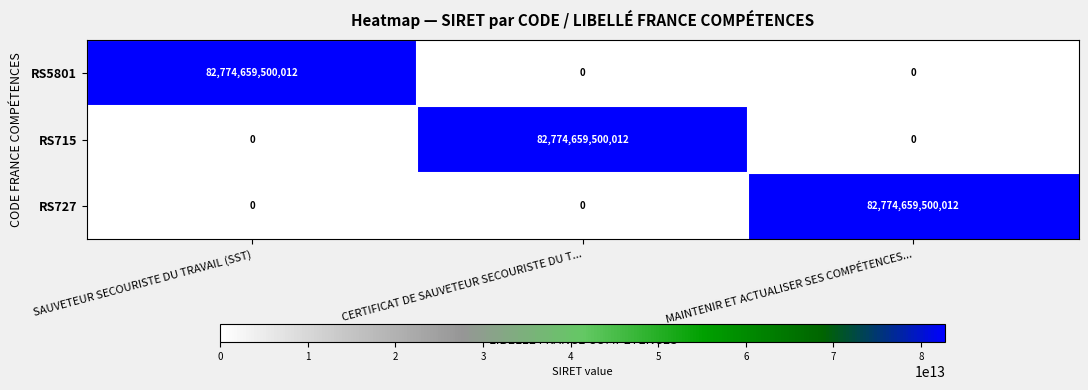

Count the RS715 values in the range 0 to 82774659500012.

3